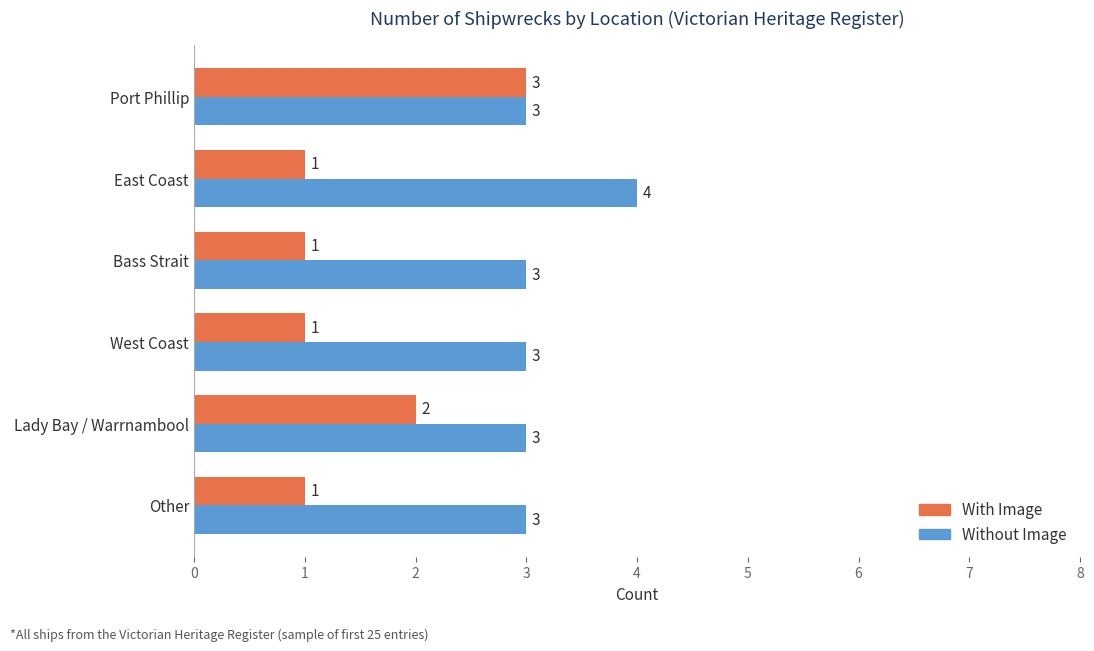

Rank the series by their average value, from highest to lowest.

Without Image, With Image